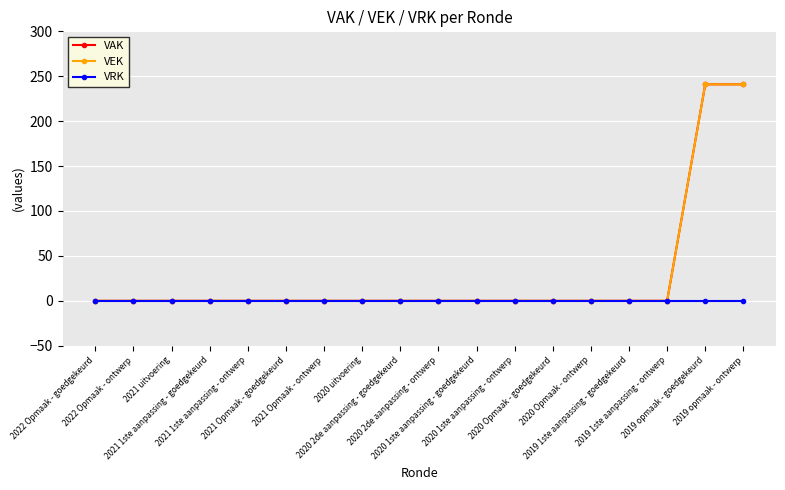

True or false: VEK and VAK intersect in this chart.

False